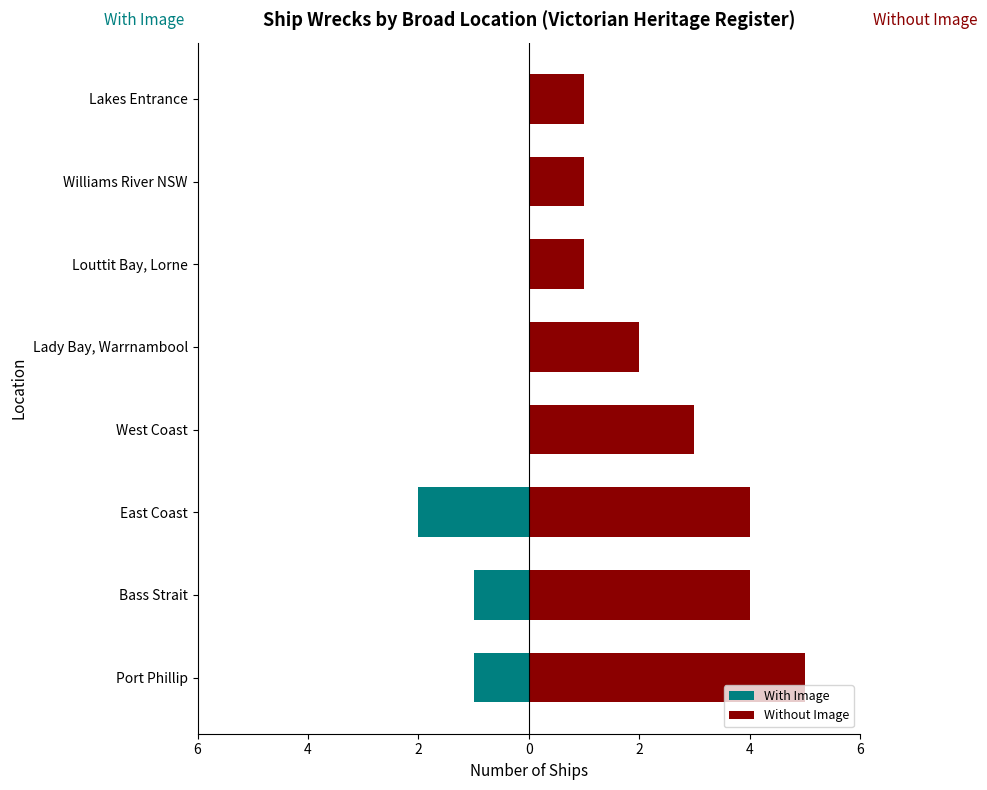

The With Image series shows -1 at West Coast. True or false?

False